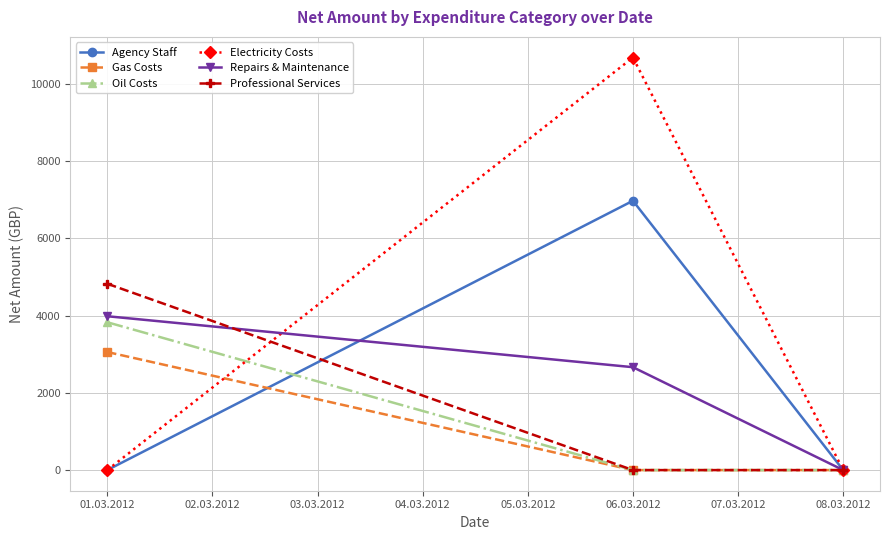

What is the average value of the Oil Costs series?

1275.4